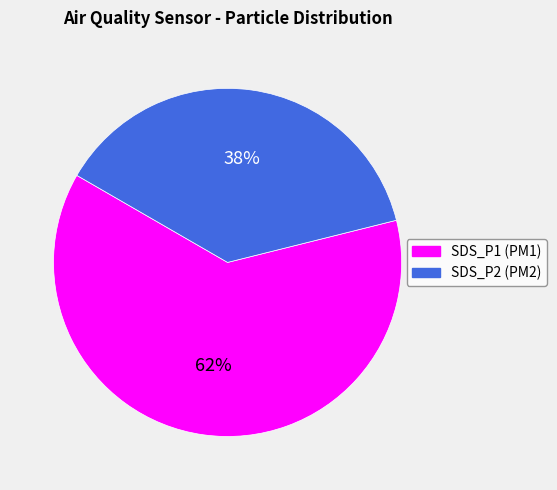

Does any single category account for the majority?

Yes